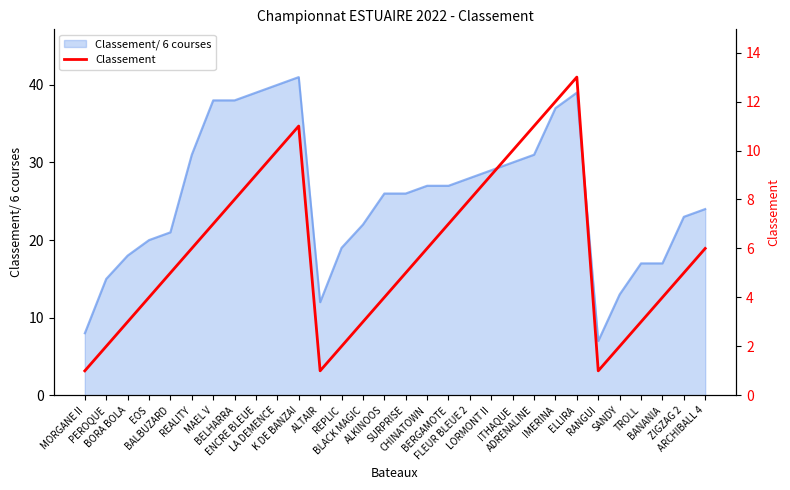

How many lines are shown in the chart?

1